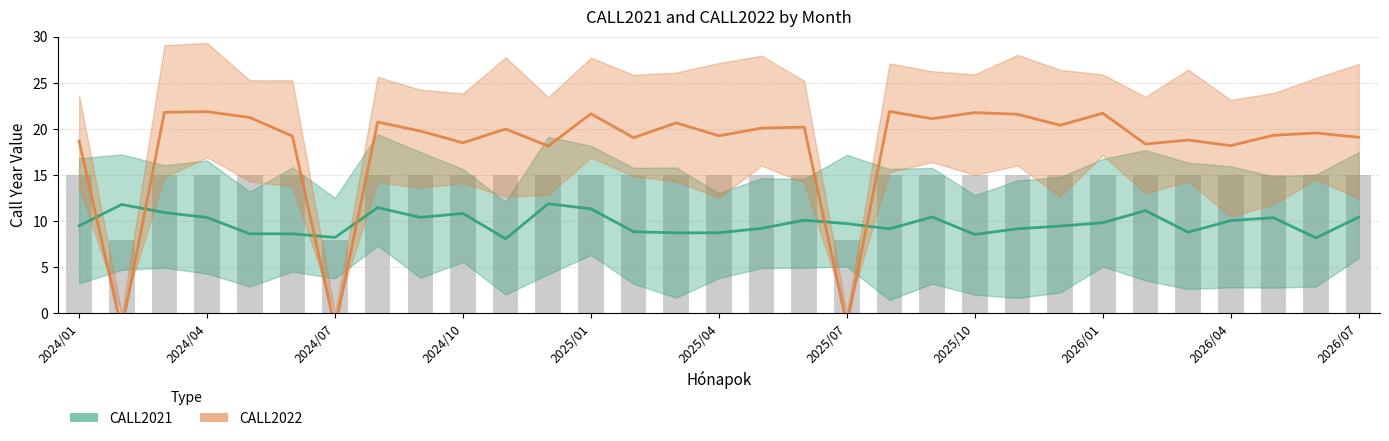

What are all the series names shown in the legend?

CALL2021, CALL2022